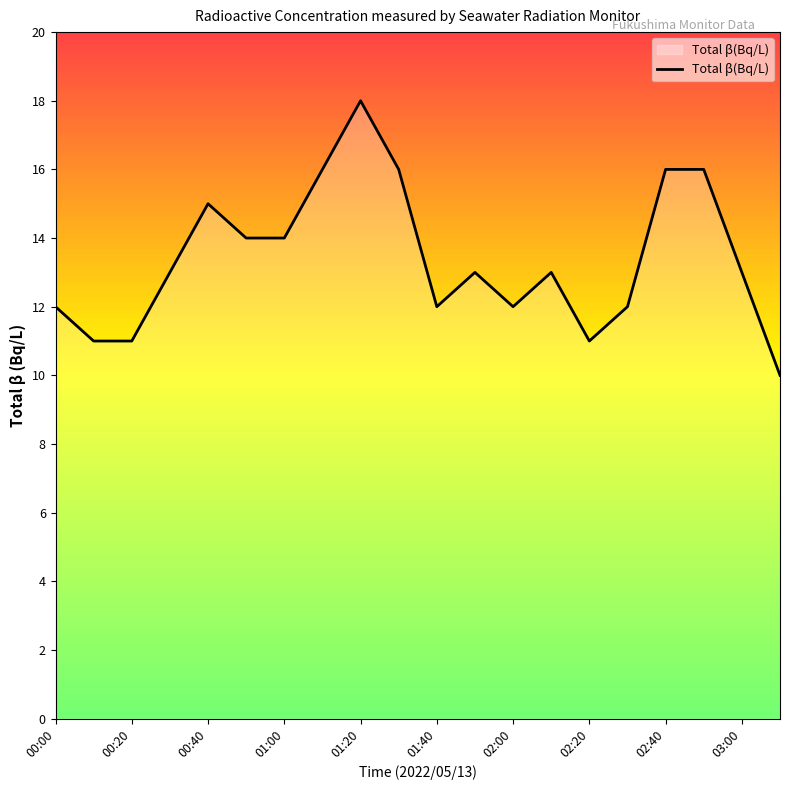

Does the chart display data point markers on the line(s)?

No